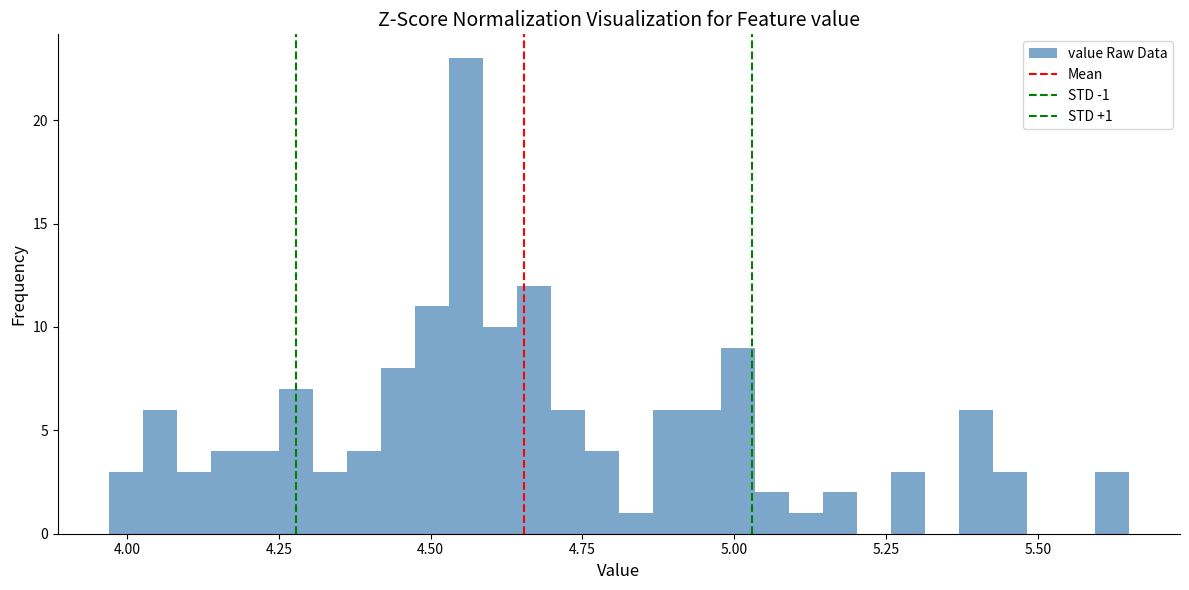

Read against the x-axis, roughly where is the centre of the tallest bar?

4.55